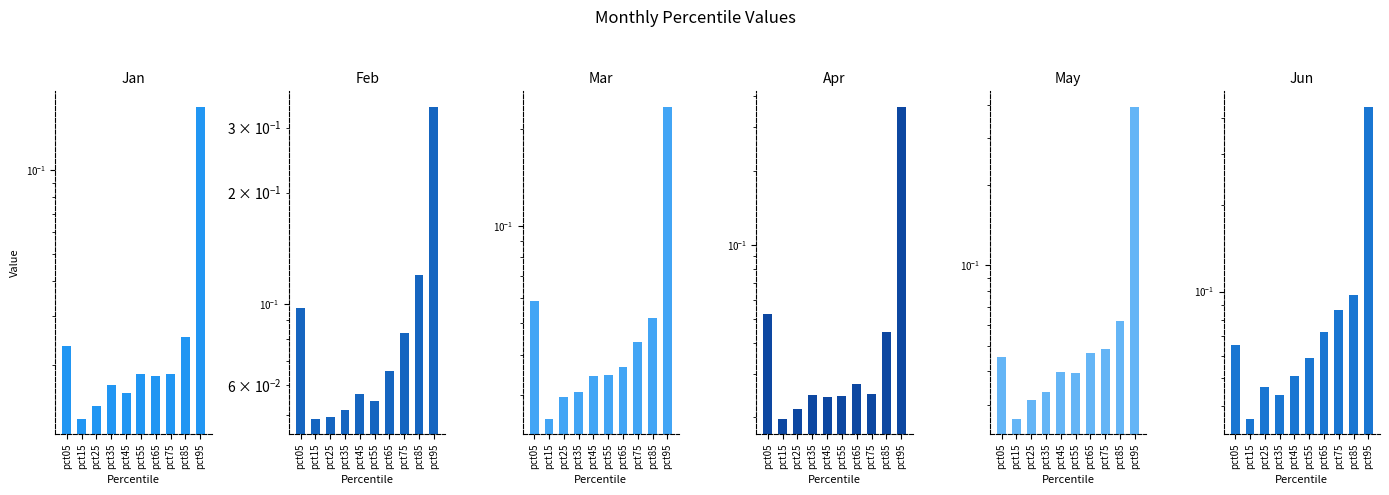

What is the difference between the second highest and second lowest values in the Feb series?

0.1